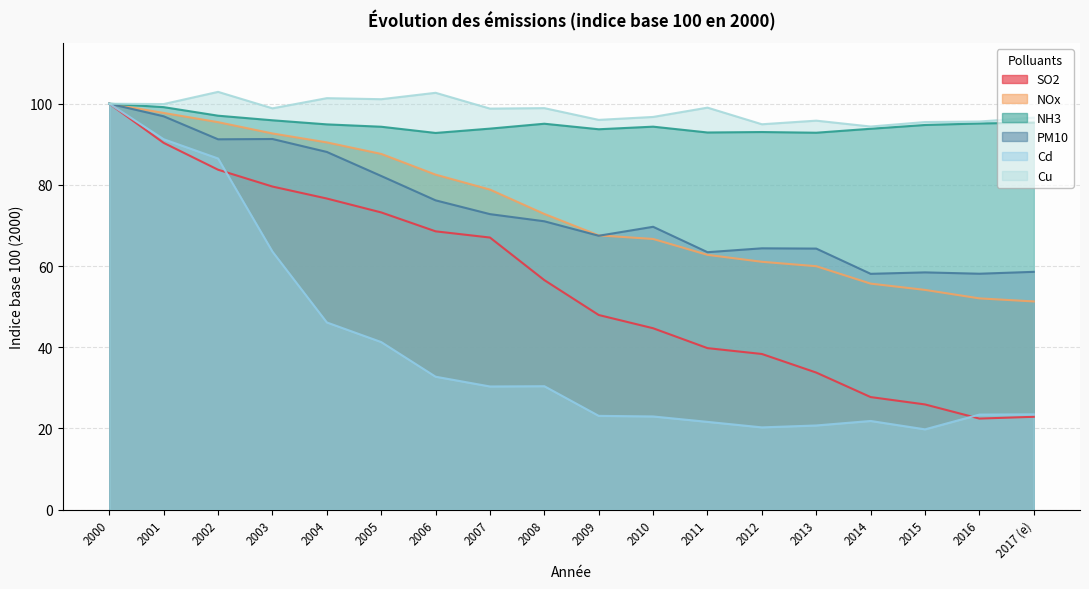

How many data points in NH3 are less than 94?

7